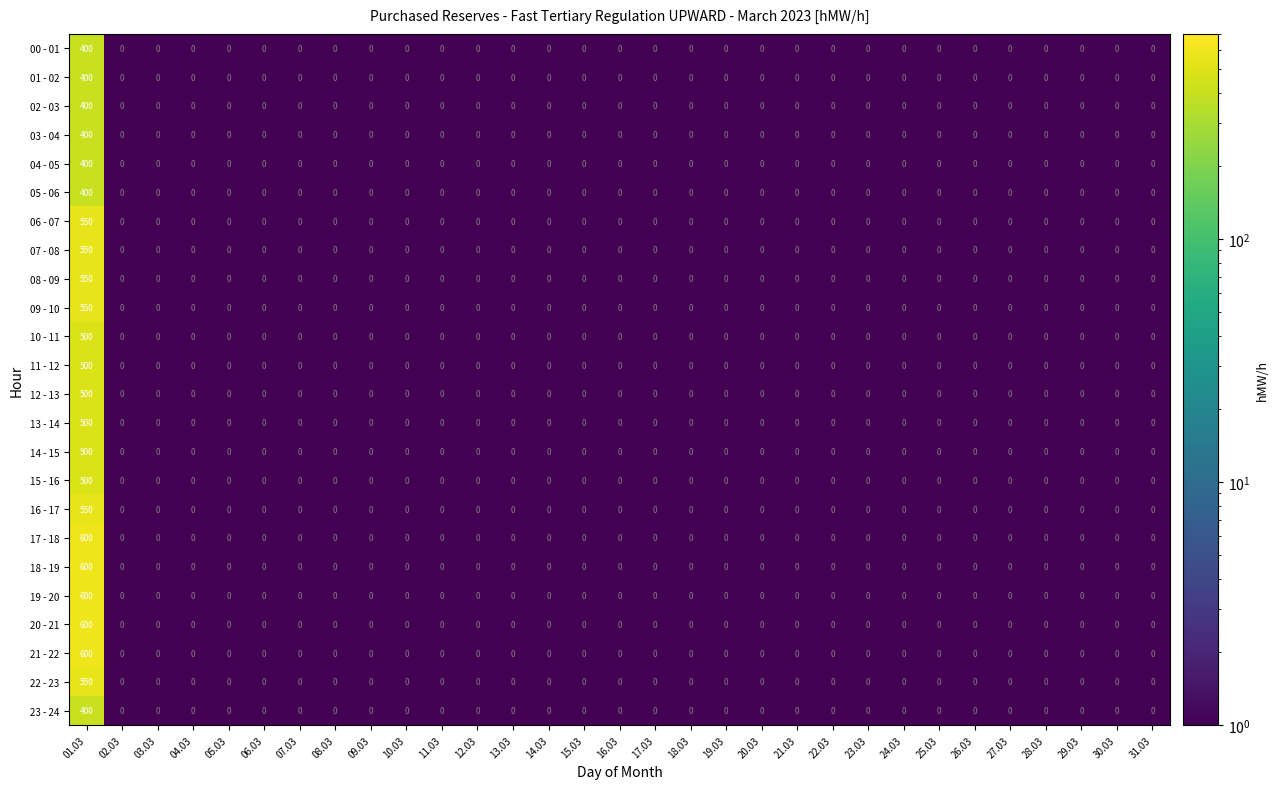

What is the sum of all 09 - 10 values?

550